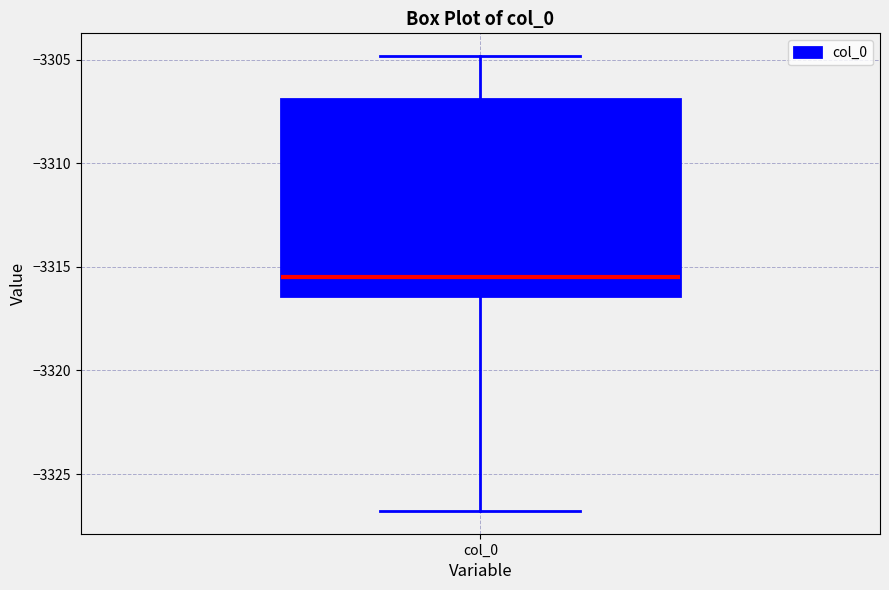

Read this box plot against the y-axis: the position of the median line, the range covered by the box, and the ends of both whiskers. The values are not printed on the chart, so give them approximately, as read against the axis.

median -3315.5, box -3316.5 to -3307.0, whiskers -3327.0 to -3305.0